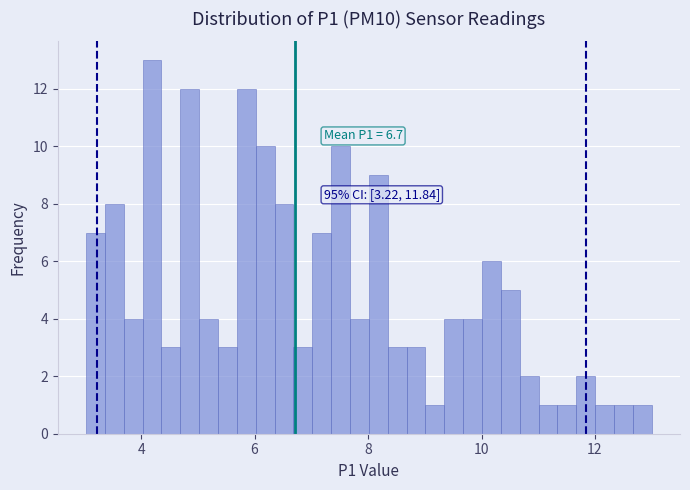

Around what value on the x-axis is the tallest bar? Give the approximate position of its centre, as read against the axis.

4.2